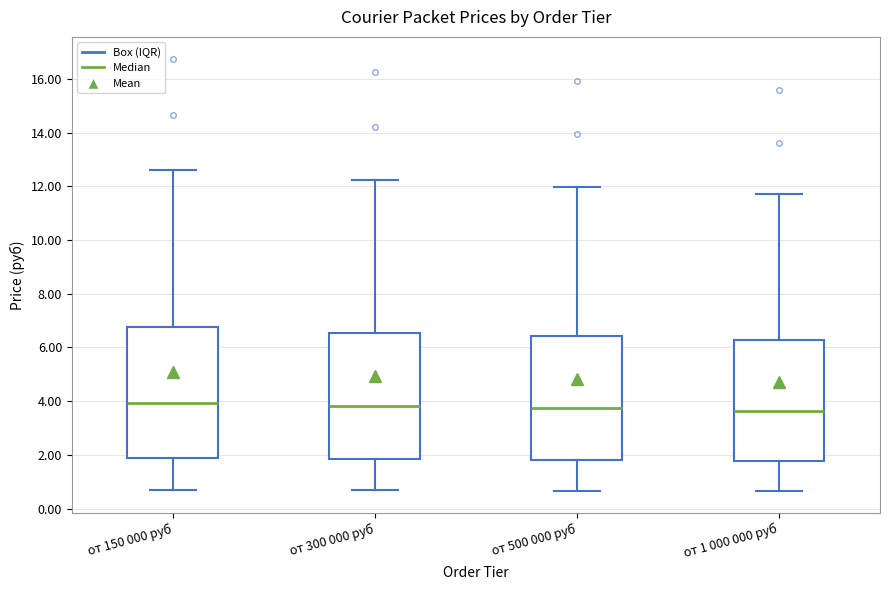

Reading left to right, transcribe this box plot: for each box, give where its median line is, the range the box spans, and where its two whiskers end, as read against the y-axis. The values are not printed on the chart, so give them approximately, as read against the axis.

от 150 000 руб: median 4.0, box 1.8 to 6.8, whiskers 0.8 to 12.6
от 300 000 руб: median 3.8, box 1.8 to 6.6, whiskers 0.6 to 12.2
от 500 000 руб: median 3.8, box 1.8 to 6.4, whiskers 0.6 to 12.0
от 1 000 000 руб: median 3.6, box 1.8 to 6.2, whiskers 0.6 to 11.8